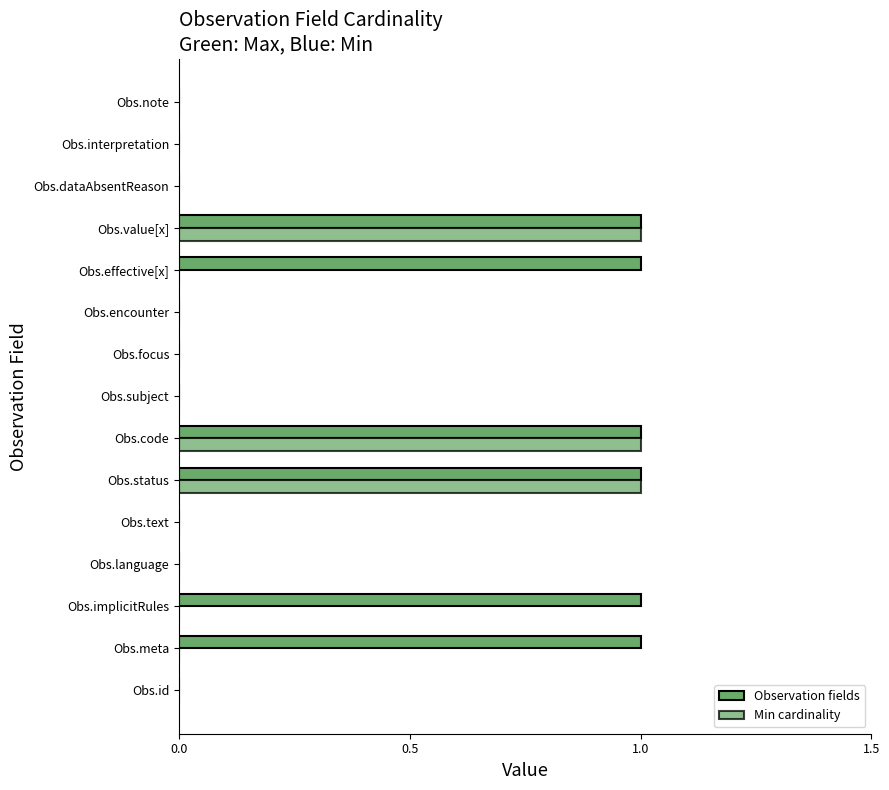

How many data points does each series have?

15